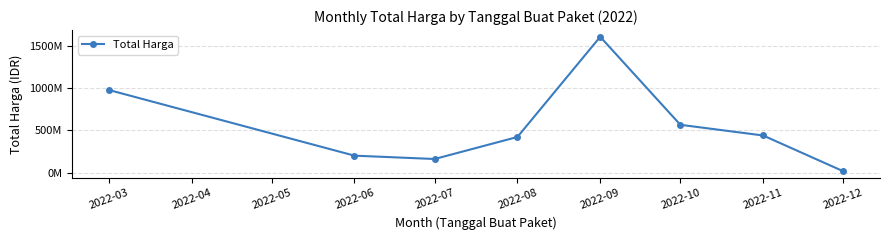

Does the chart have visible grid lines?

Yes